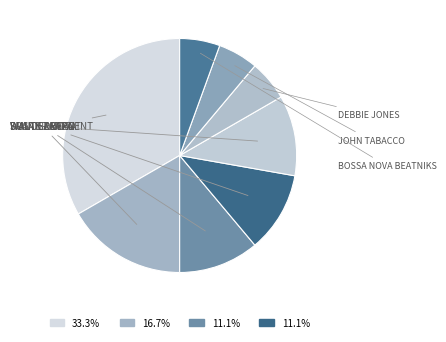

How many segments does this pie chart have?

8